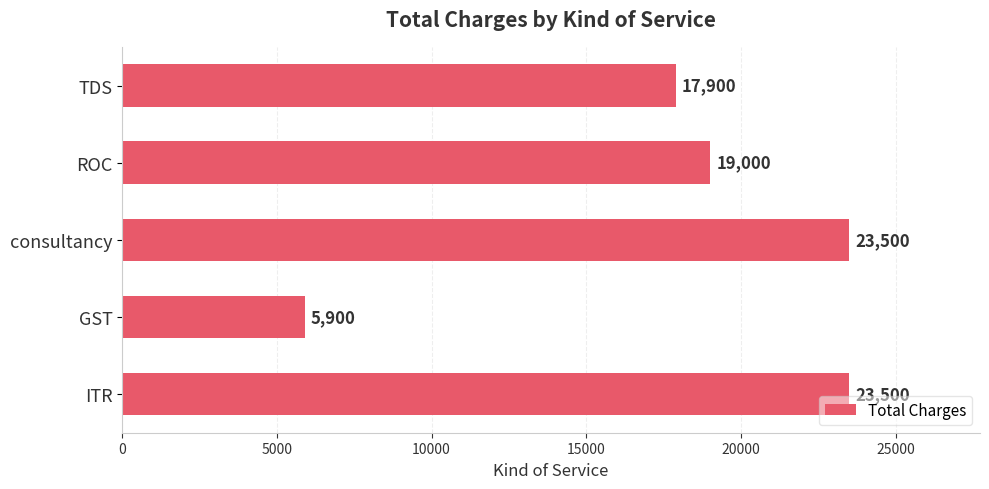

Are the bars grouped side by side (vs. stacked)?

No